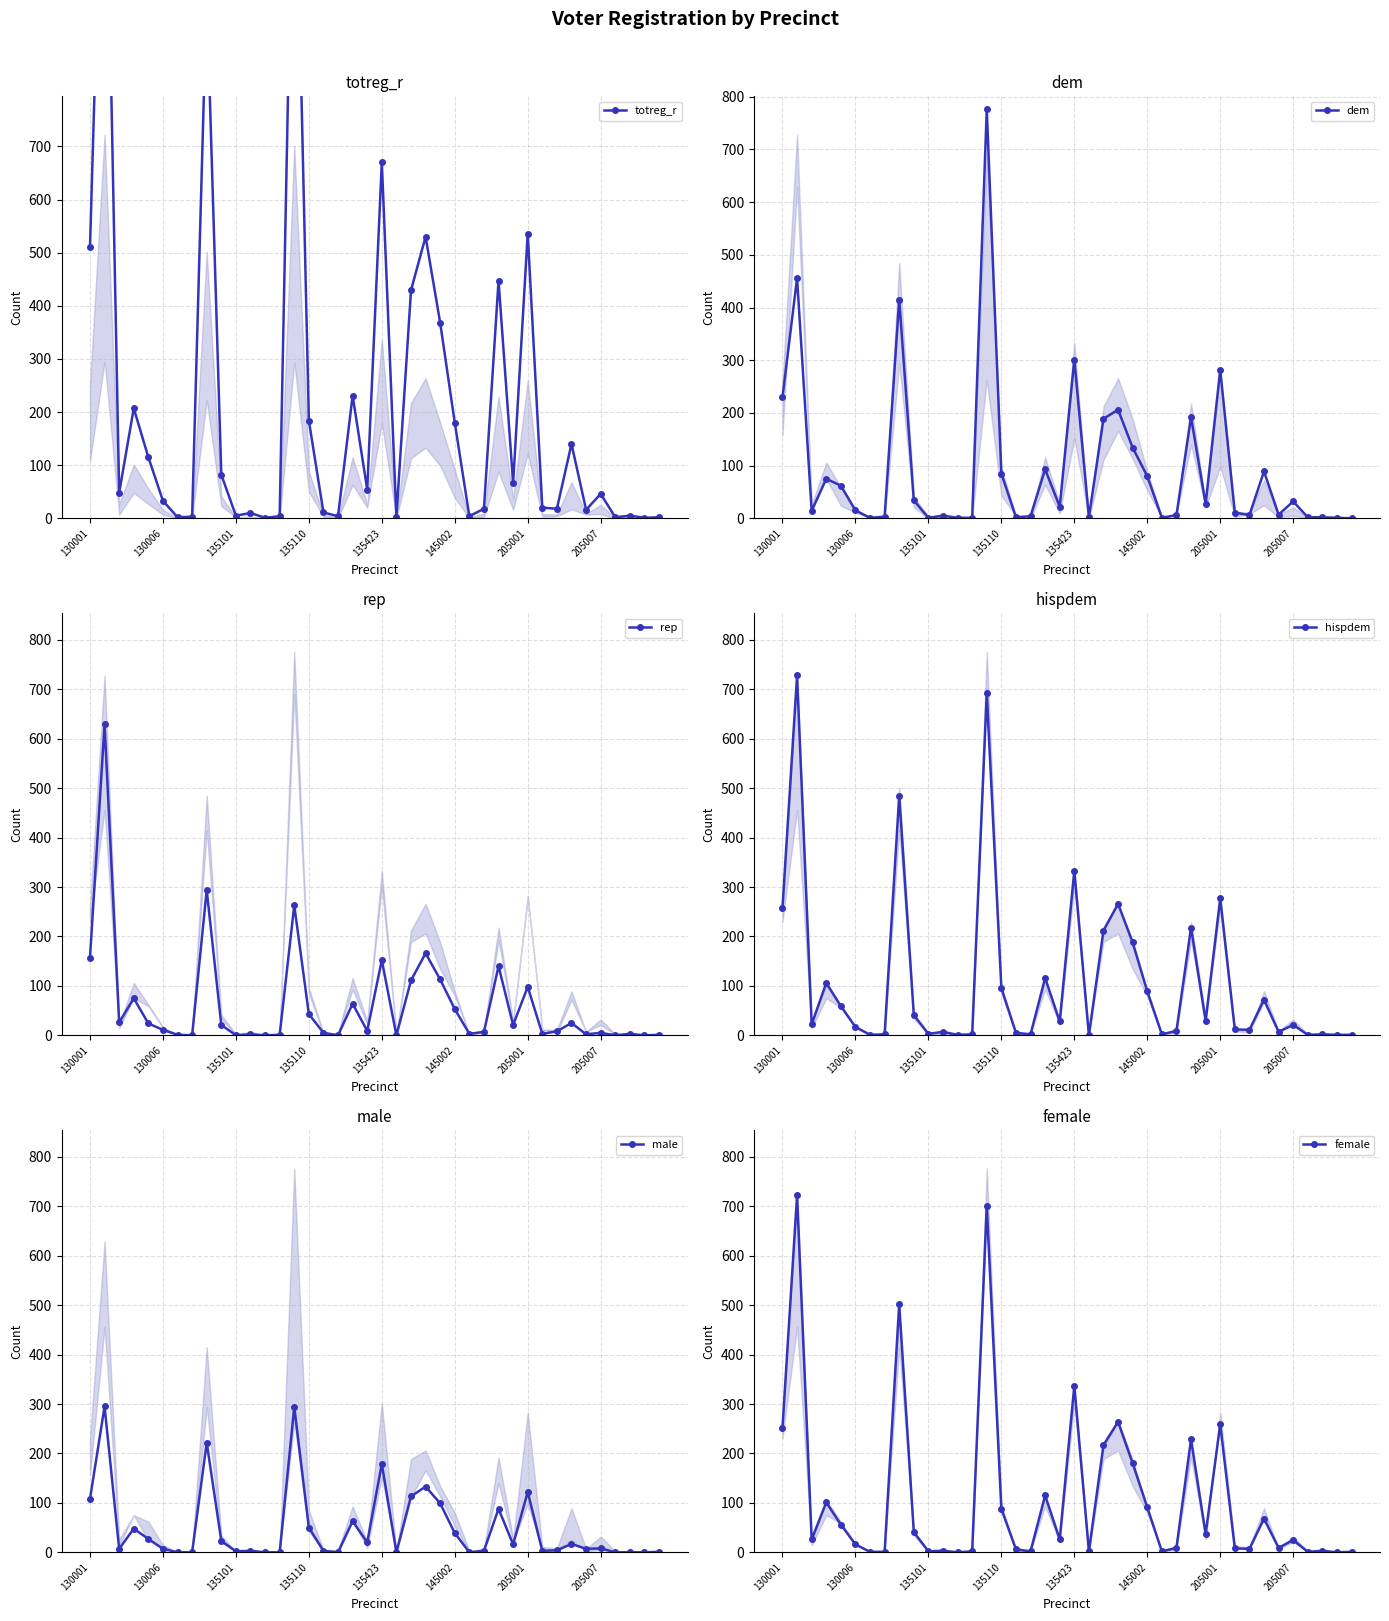

True or false: dem and hispdem intersect in this chart.

True